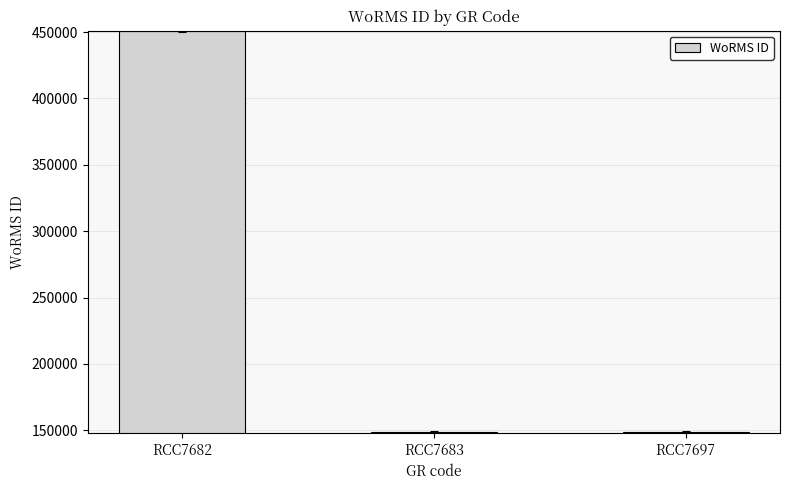

What is the value of the 1st bar from the left?

450619